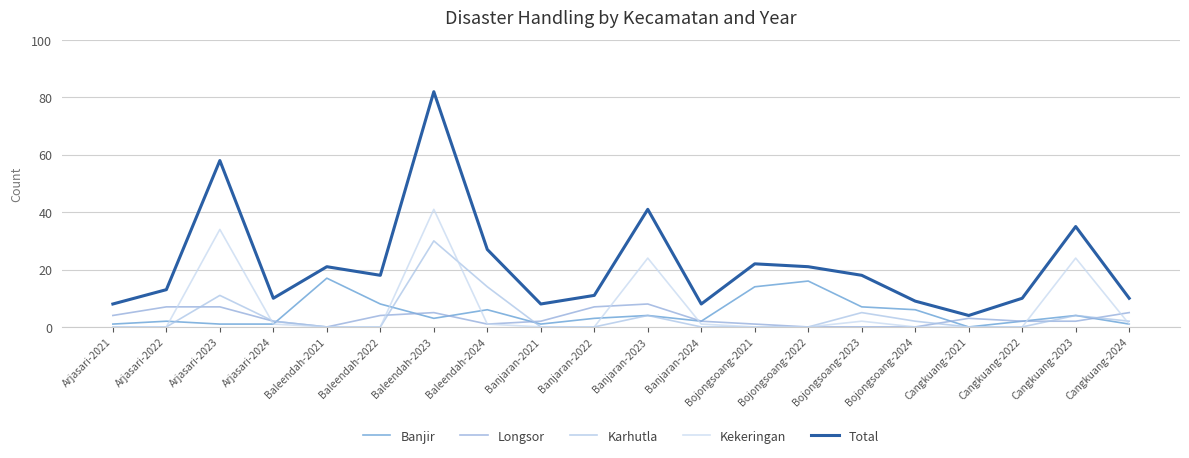

How many intersections are there between Kekeringan and Karhutla?

3